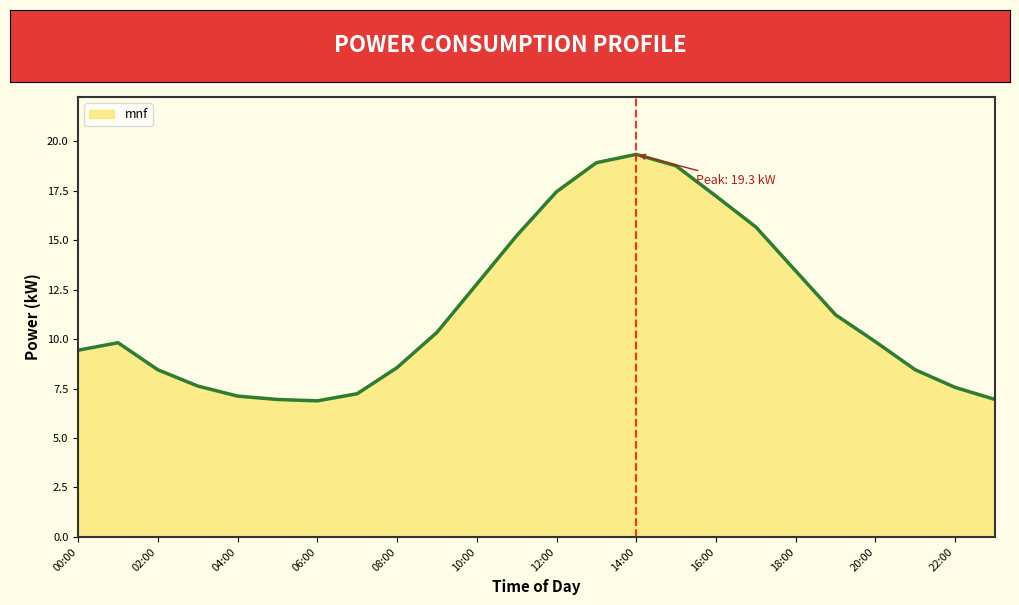

Which has a higher value, 18:00 or 10:00?

18:00